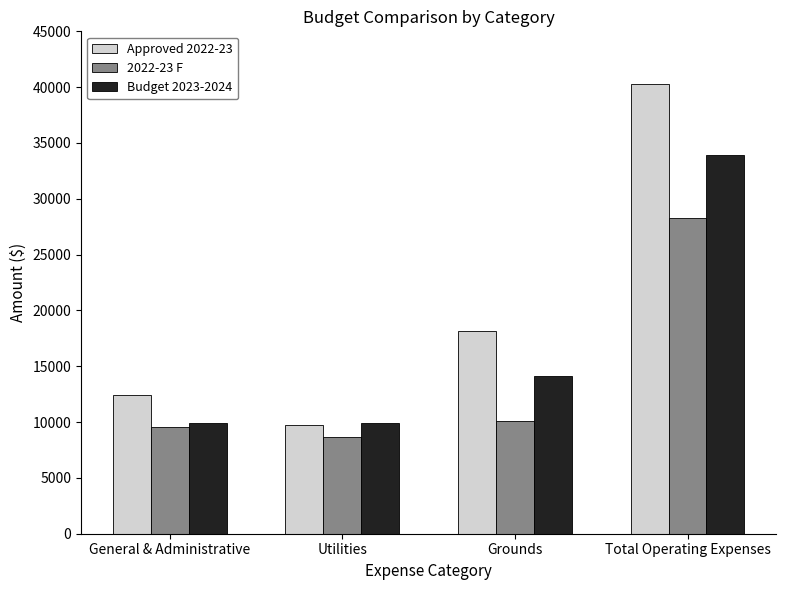

List the labels in order of Approved 2022-23 value, largest first.

Total Operating Expenses, Grounds, General & Administrative, Utilities